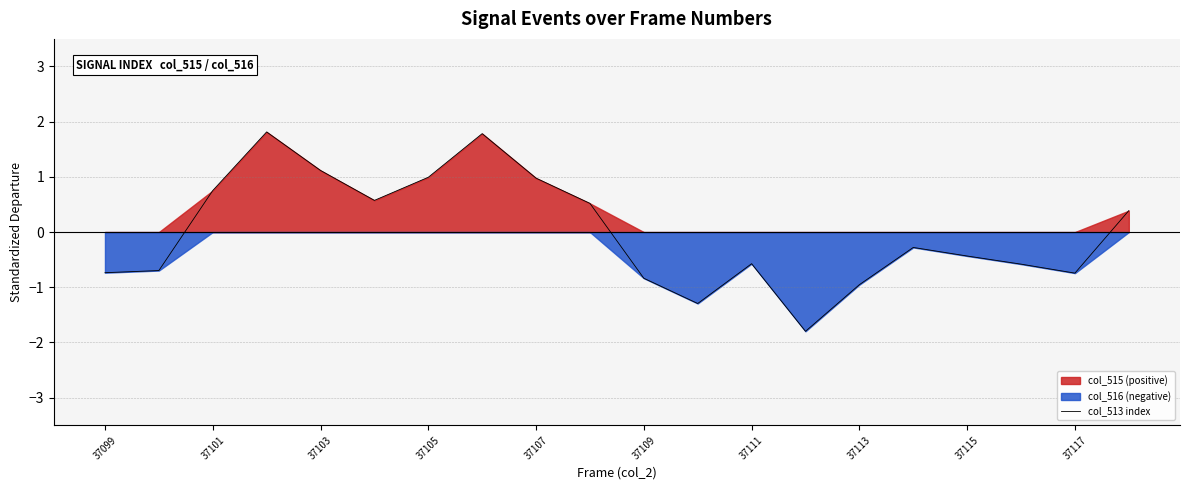

True or false: col_513 index has a value of 0.2 at 37105.

False